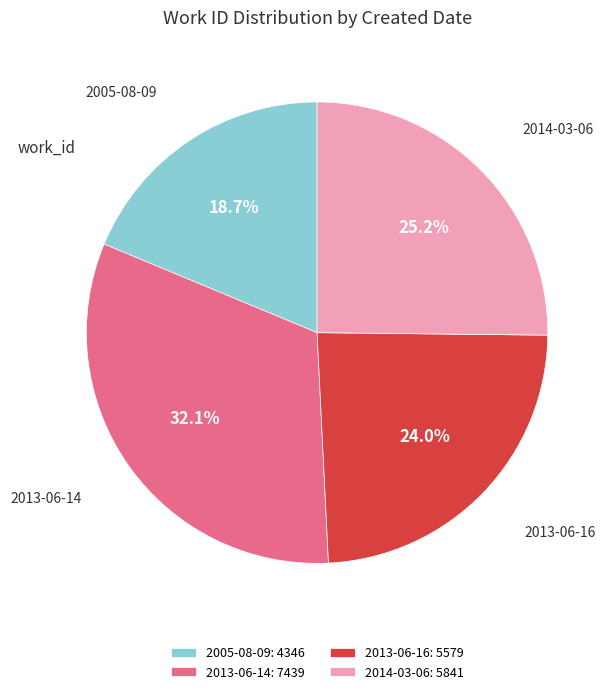

Do 2014-03-06 and 2005-08-09 together represent more than half of the pie?

No